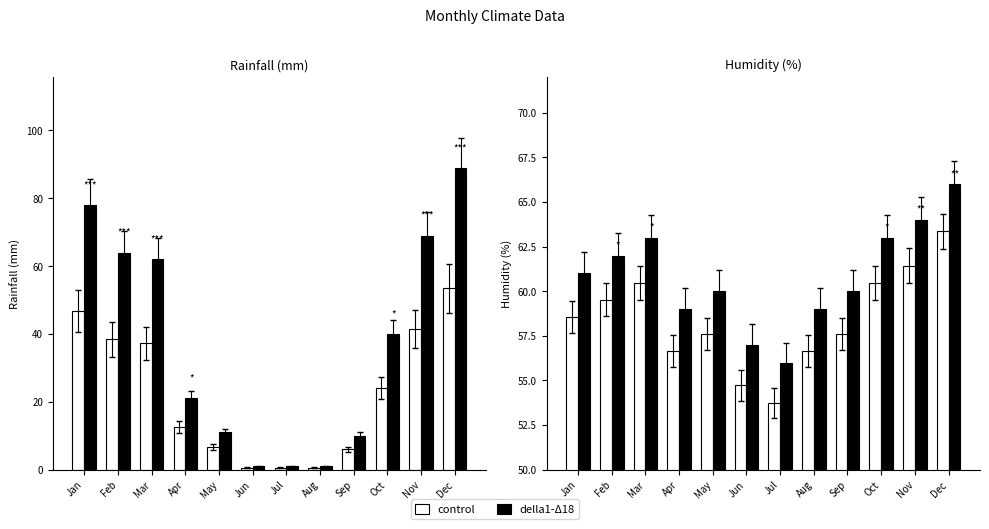

Rank the series by their average value, from lowest to highest.

control, della1-Δ18